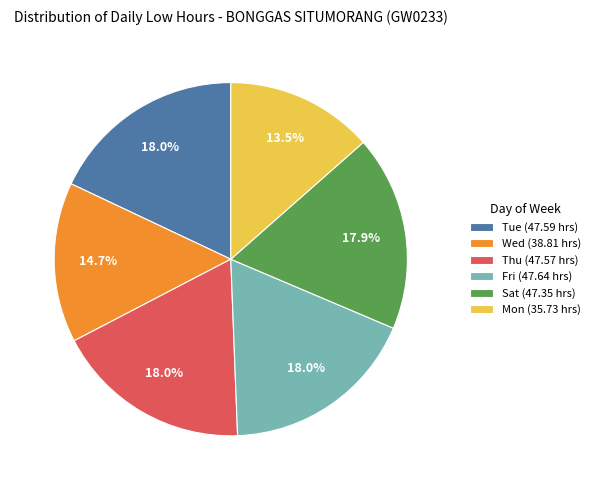

Is there any slice that represents more than half of the pie?

No